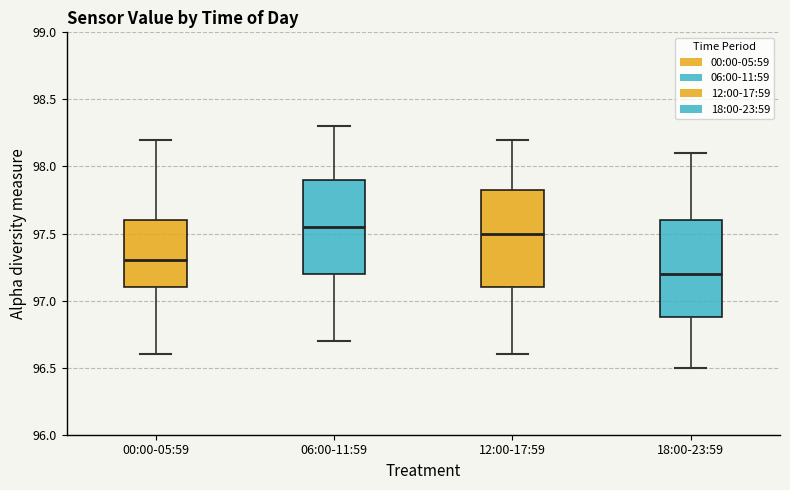

Reading left to right, transcribe this box plot: for each box, give where its median line is, the range the box spans, and where its two whiskers end, as read against the y-axis. The values are not printed on the chart, so give them approximately, as read against the axis.

00:00-05:59: median 97.30, box 97.10 to 97.60, whiskers 96.60 to 98.20
06:00-11:59: median 97.55, box 97.20 to 97.90, whiskers 96.70 to 98.30
12:00-17:59: median 97.50, box 97.10 to 97.85, whiskers 96.60 to 98.20
18:00-23:59: median 97.20, box 96.90 to 97.60, whiskers 96.50 to 98.10